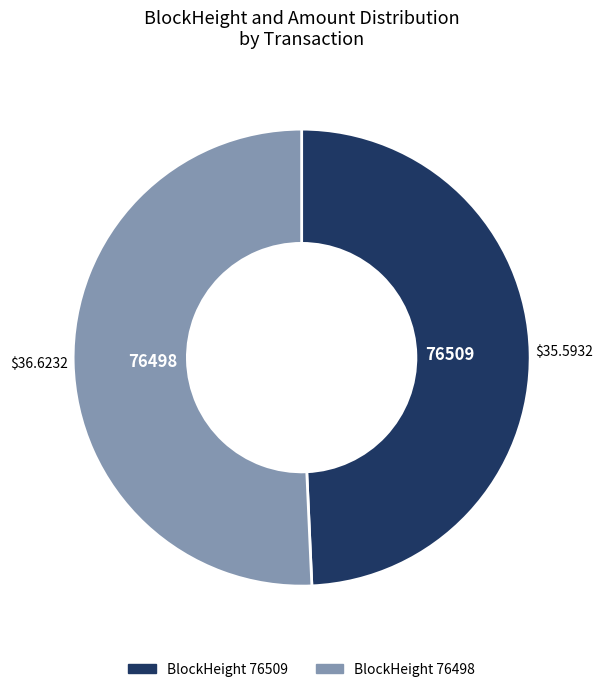

Does any single category account for the majority?

Yes